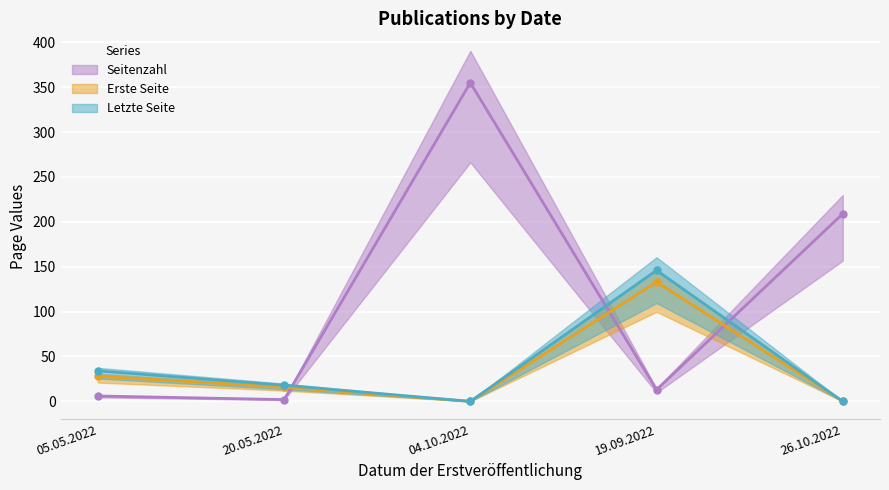

Where is the first local minimum for Erste Seite?

04.10.2022